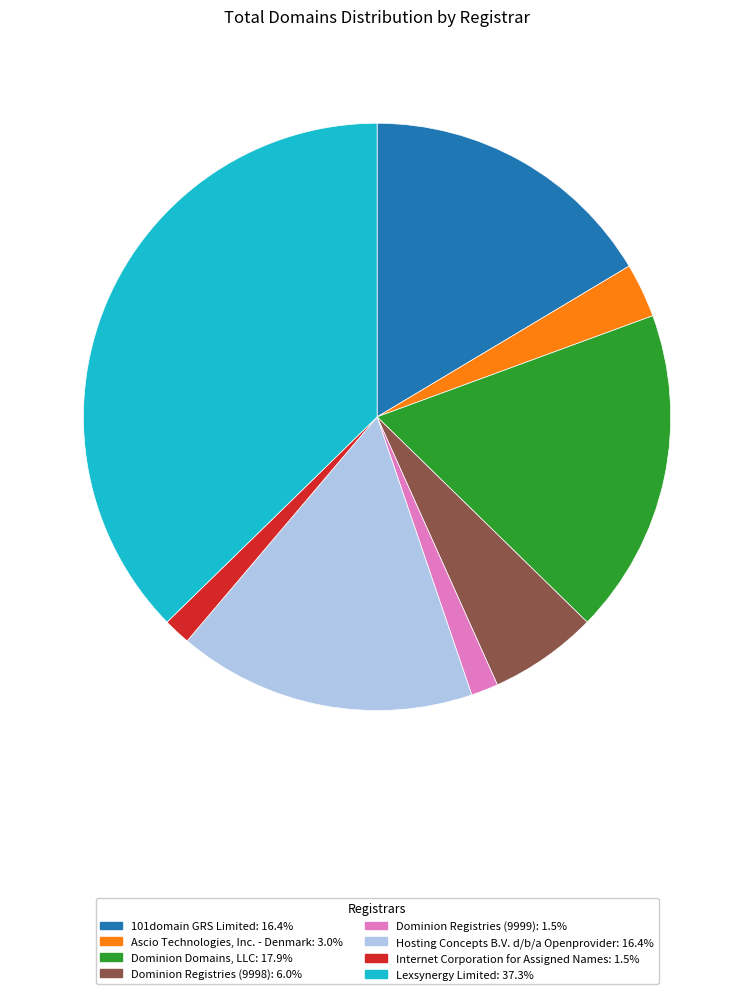

Which category has the biggest portion of the pie?

Lexsynergy Limited